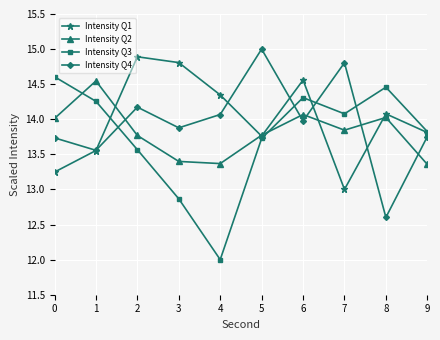

Where is the first local maximum for Intensity Q4?

2